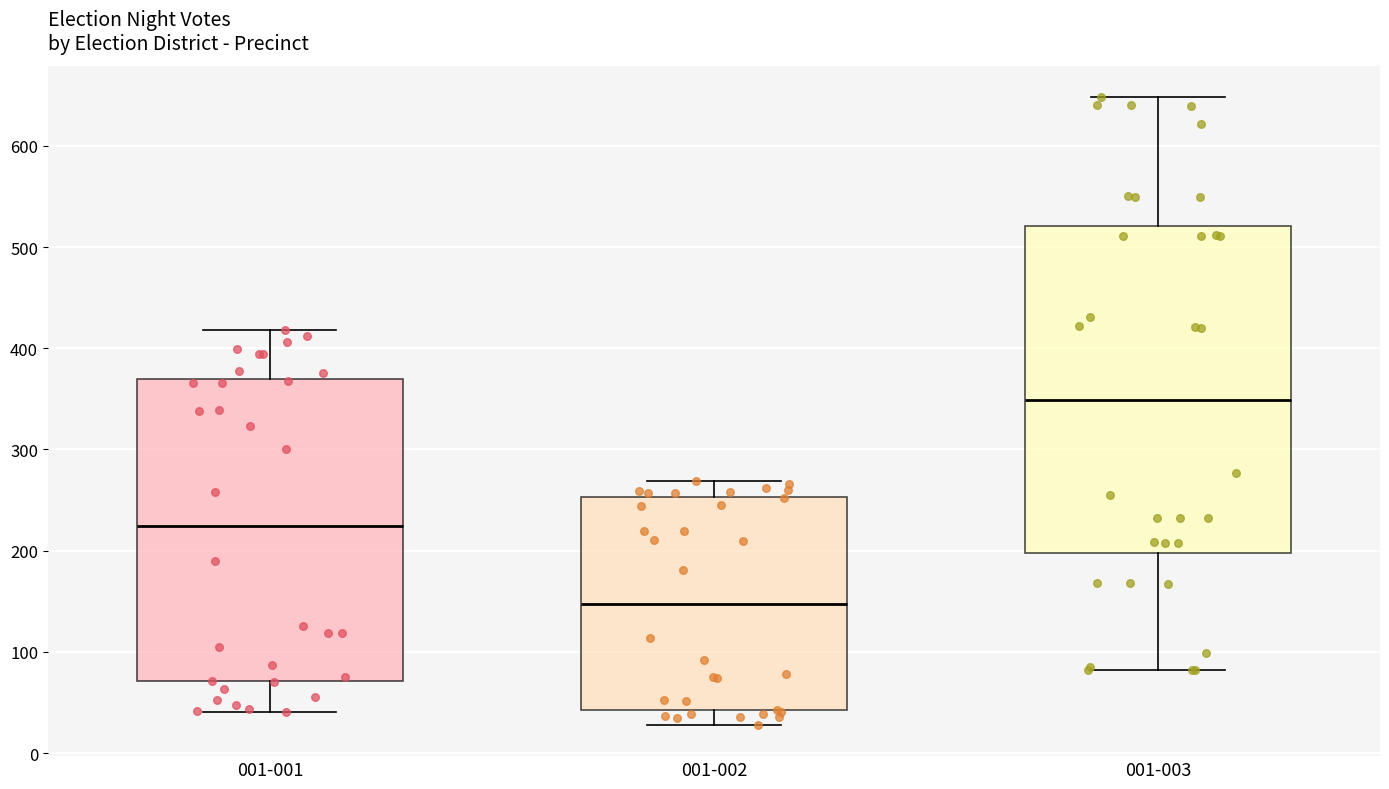

Where is the lower edge of the box for 001-003 on the y-axis? The values are not printed on the chart, so give them approximately, as read against the axis.

200